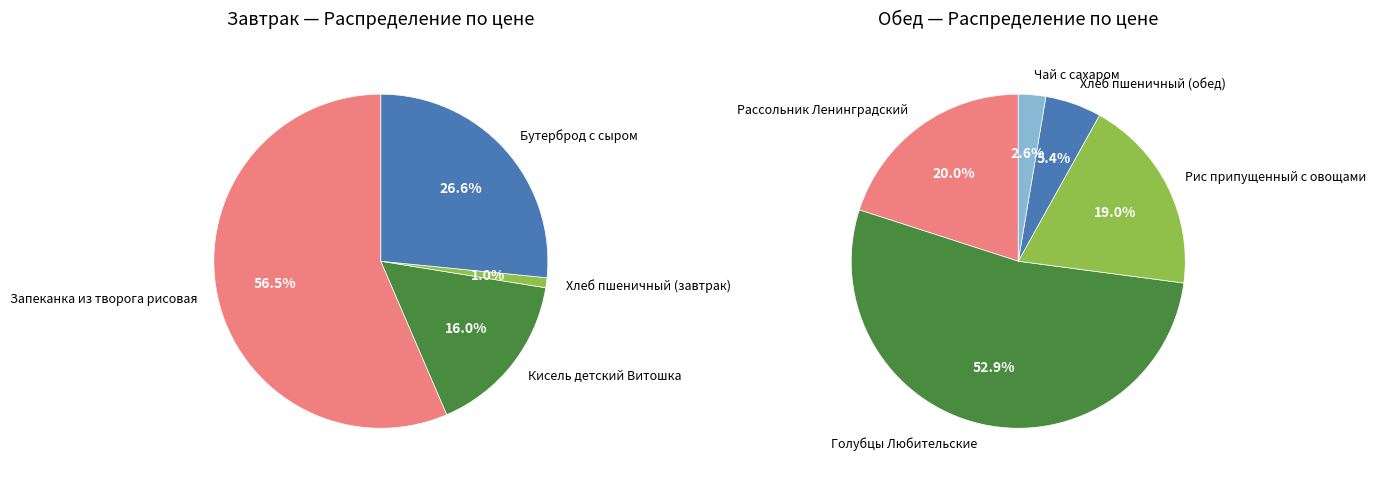

Does Хлеб пшеничный (завтрак) represent more than half of the total?

No